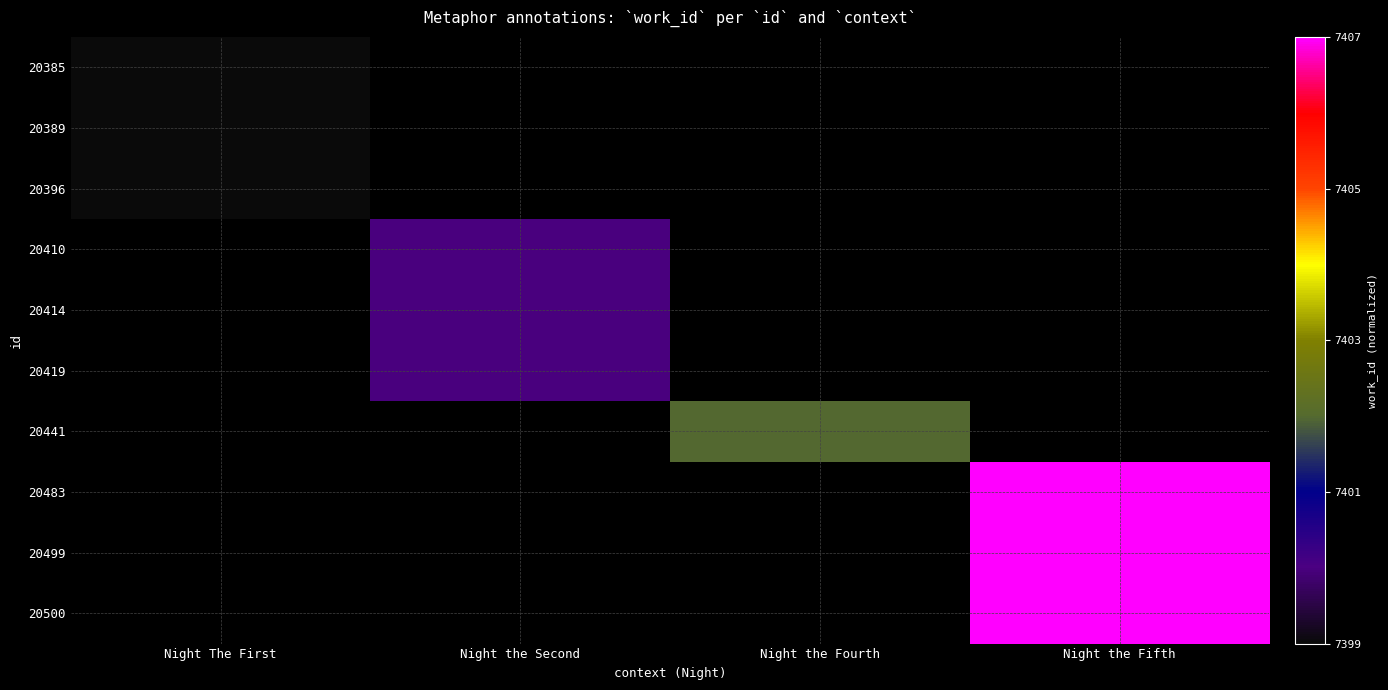

Which category has the lowest value across all series?

Night The First